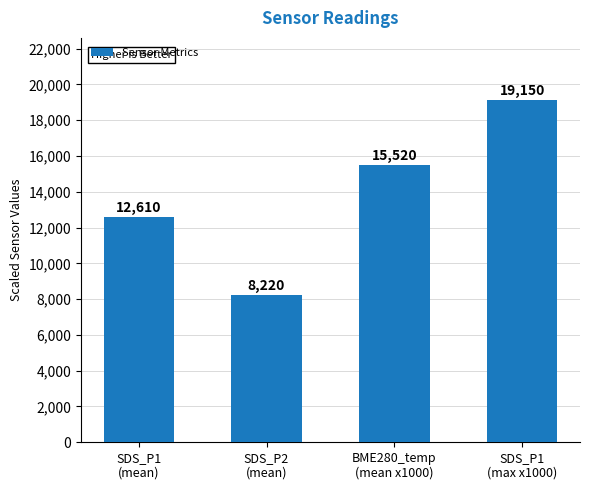

What position from the left is SDS_P2
(mean)?

2